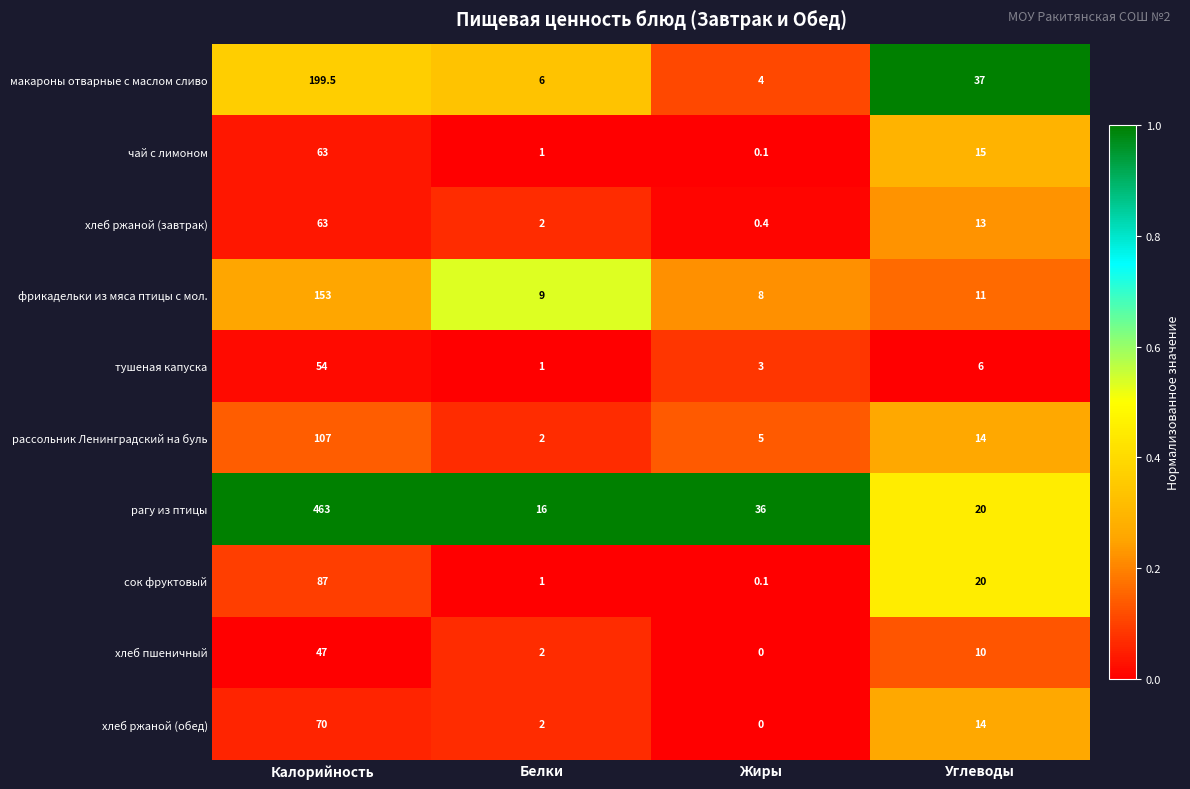

True or false: рагу из птицы has a value of 26.4 at Белки.

False